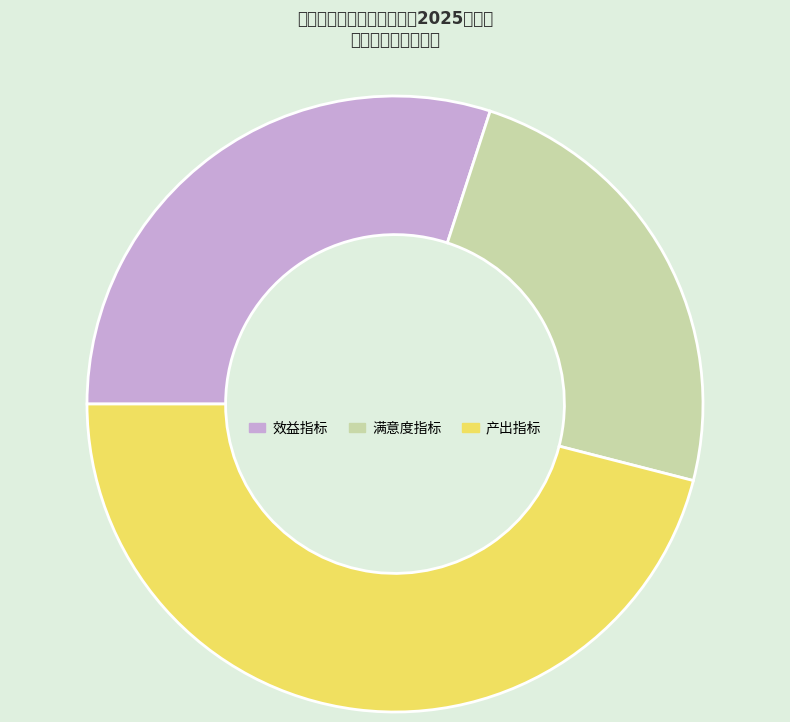

Rank the categories by value from lowest to highest.

满意度指标, 效益指标, 产出指标